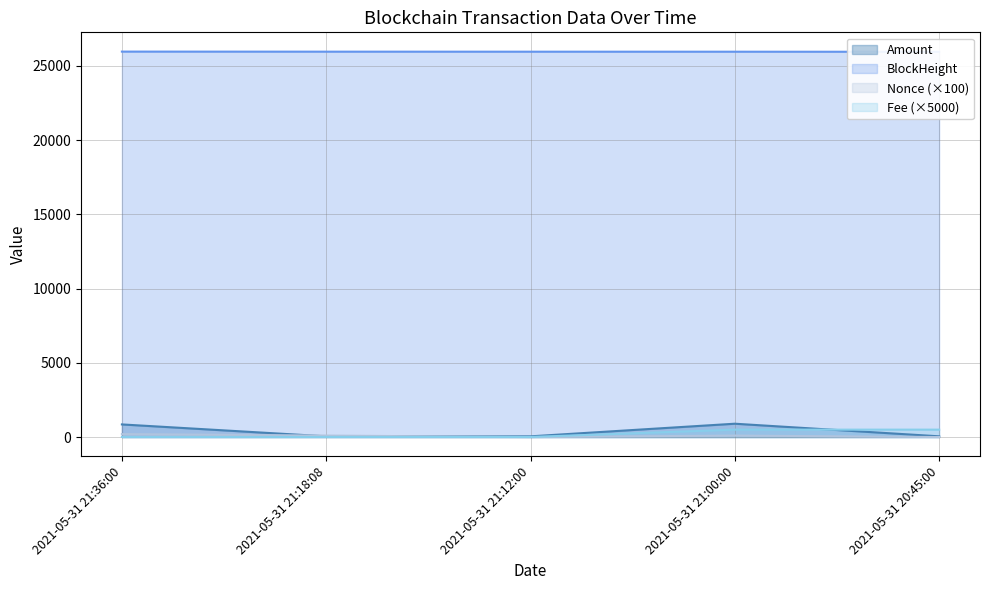

Where is Amount nearest to the value 473?

2021-05-31 21:36:00